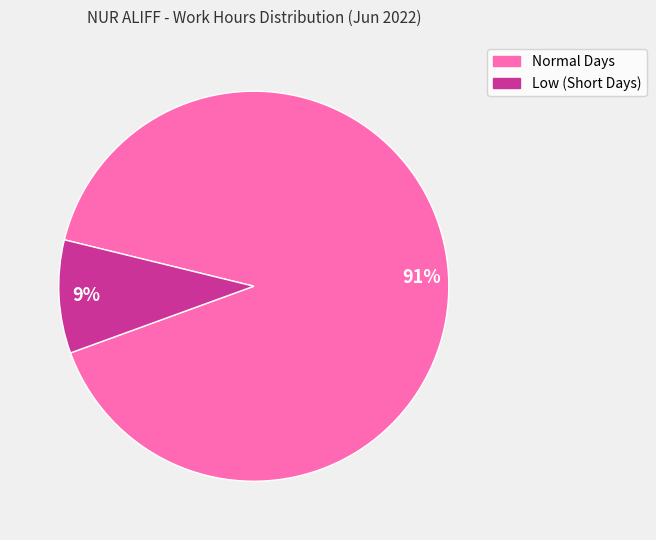

To the nearest percent, what is the average slice percentage?

50%